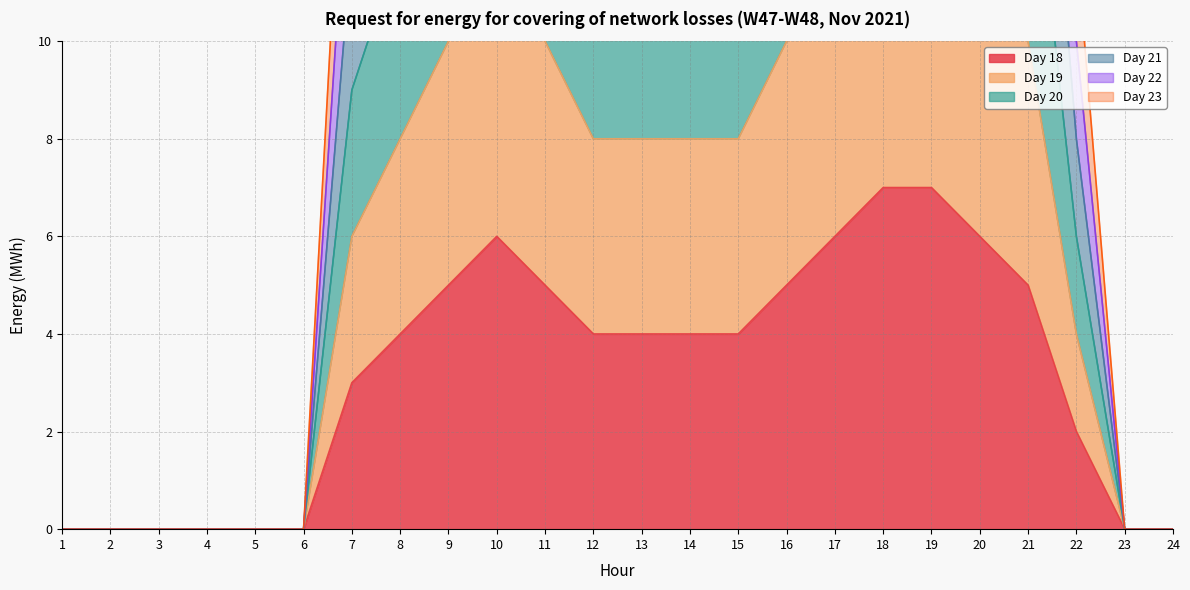

List the labels in order of Day 23 value, smallest first.

1, 2, 3, 4, 5, 6, 23, 24, 22, 7, 8, 12, 13, 14, 15, 9, 11, 16, 21, 10, 17, 20, 18, 19